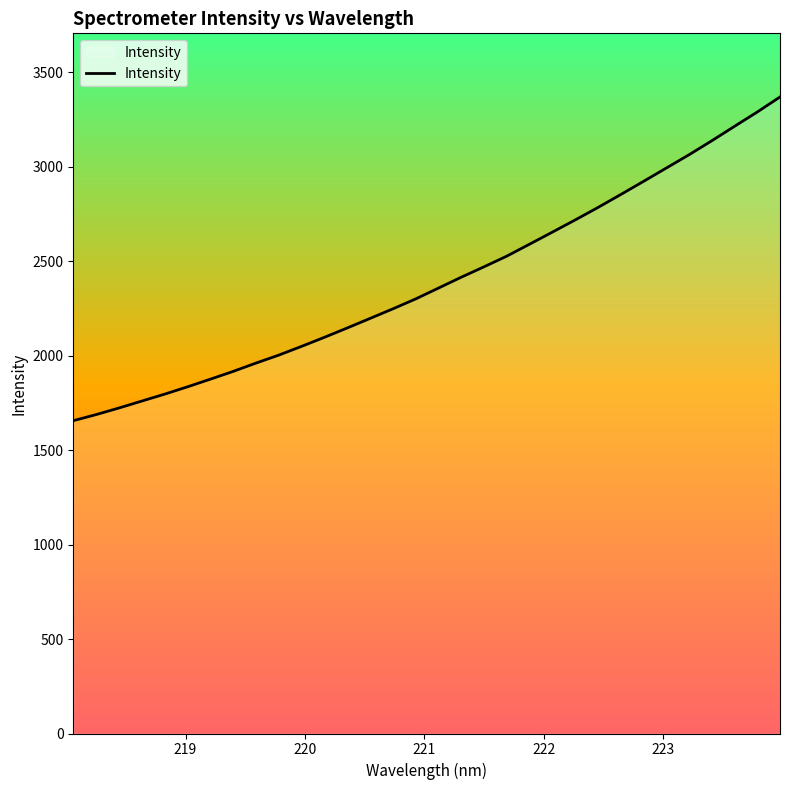

What is the greatest value displayed?

3369.1